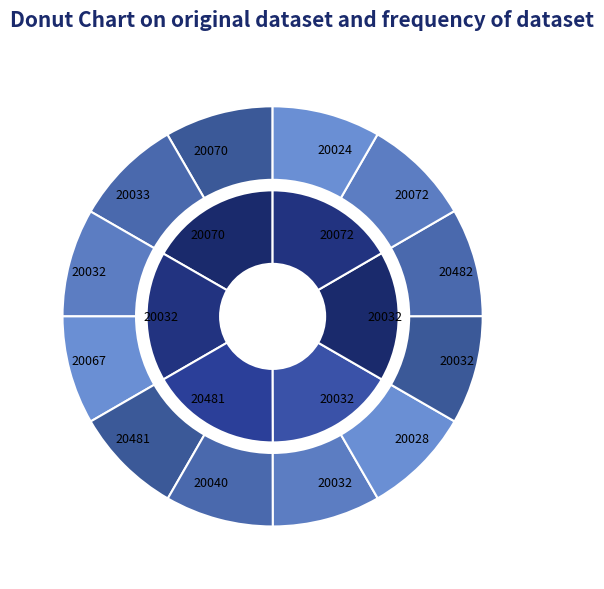

Combined, do 28 and 28 account for over 50%?

No